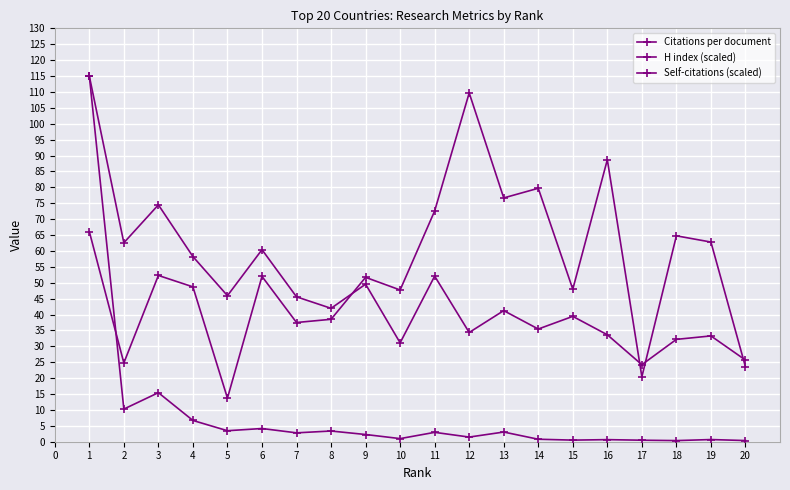

How many lines are shown in the chart?

3